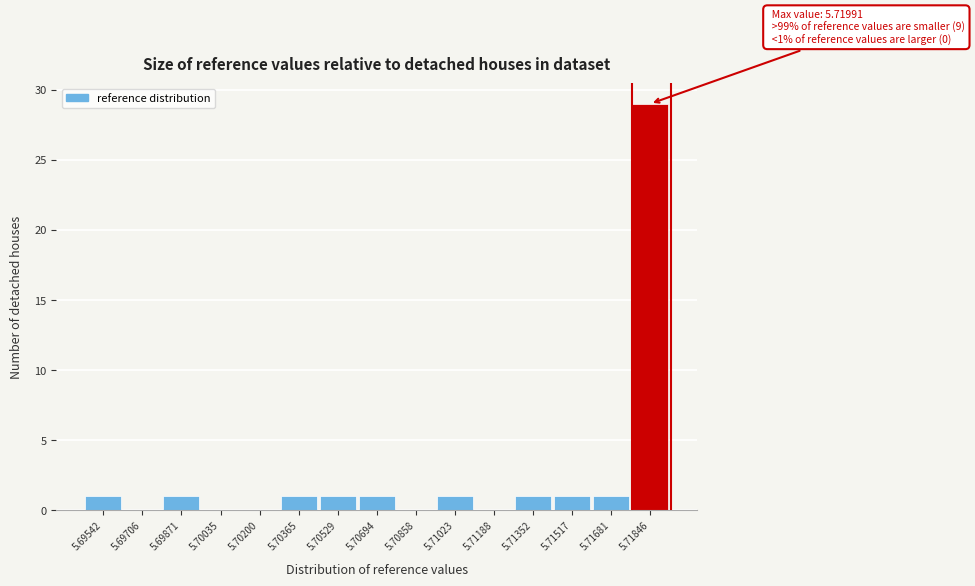

Reading left to right, list all the values displayed in this chart.

5.69542=1	5.69706=0	5.69871=1	5.70035=0	5.70200=0	5.70365=1	5.70529=1	5.70694=1	5.70858=0	5.71023=1	5.71188=0	5.71352=1	5.71517=1	5.71681=1	5.71846=29